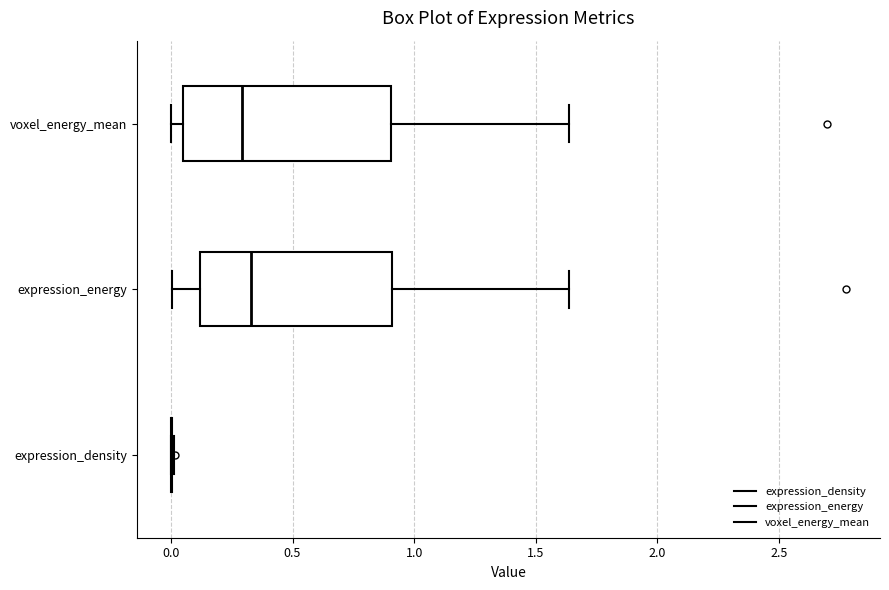

Reading bottom to top, read every box against the x-axis: the position of its median line, the range the box covers, and the ends of its whiskers. The values are not printed on the chart, so give them approximately, as read against the axis.

expression_density: box collapsed to a line at 0.00, whiskers 0.00 to 0.00
expression_energy: median 0.35, box 0.10 to 0.90, whiskers 0.00 to 1.65
voxel_energy_mean: median 0.30, box 0.05 to 0.90, whiskers 0.00 to 1.65